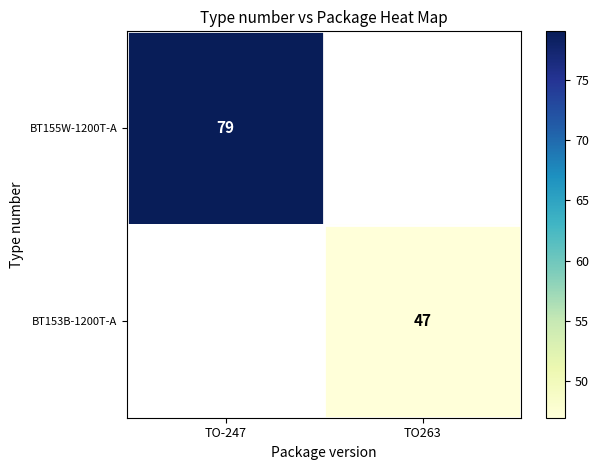

Count the number of data series in this chart.

2